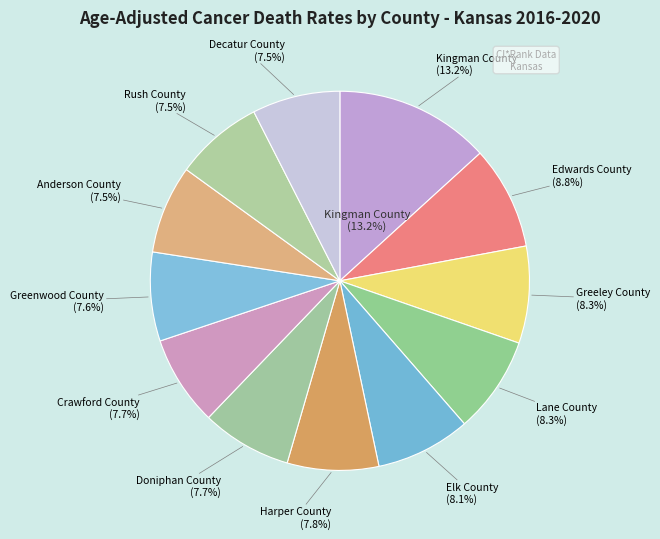

Which has a higher value, Kingman County or Doniphan County?

Kingman County